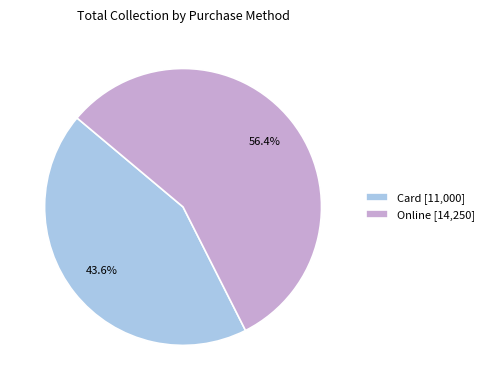

What is the ratio of the value at Card to the value at Online?

0.8